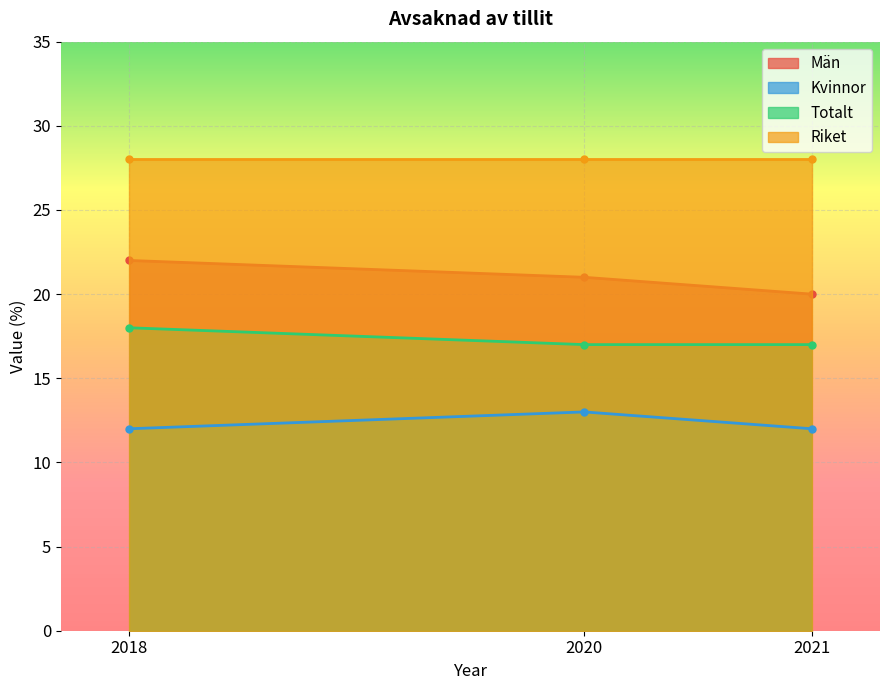

True or false: Kvinnor has a value of 13 at 2020.

True